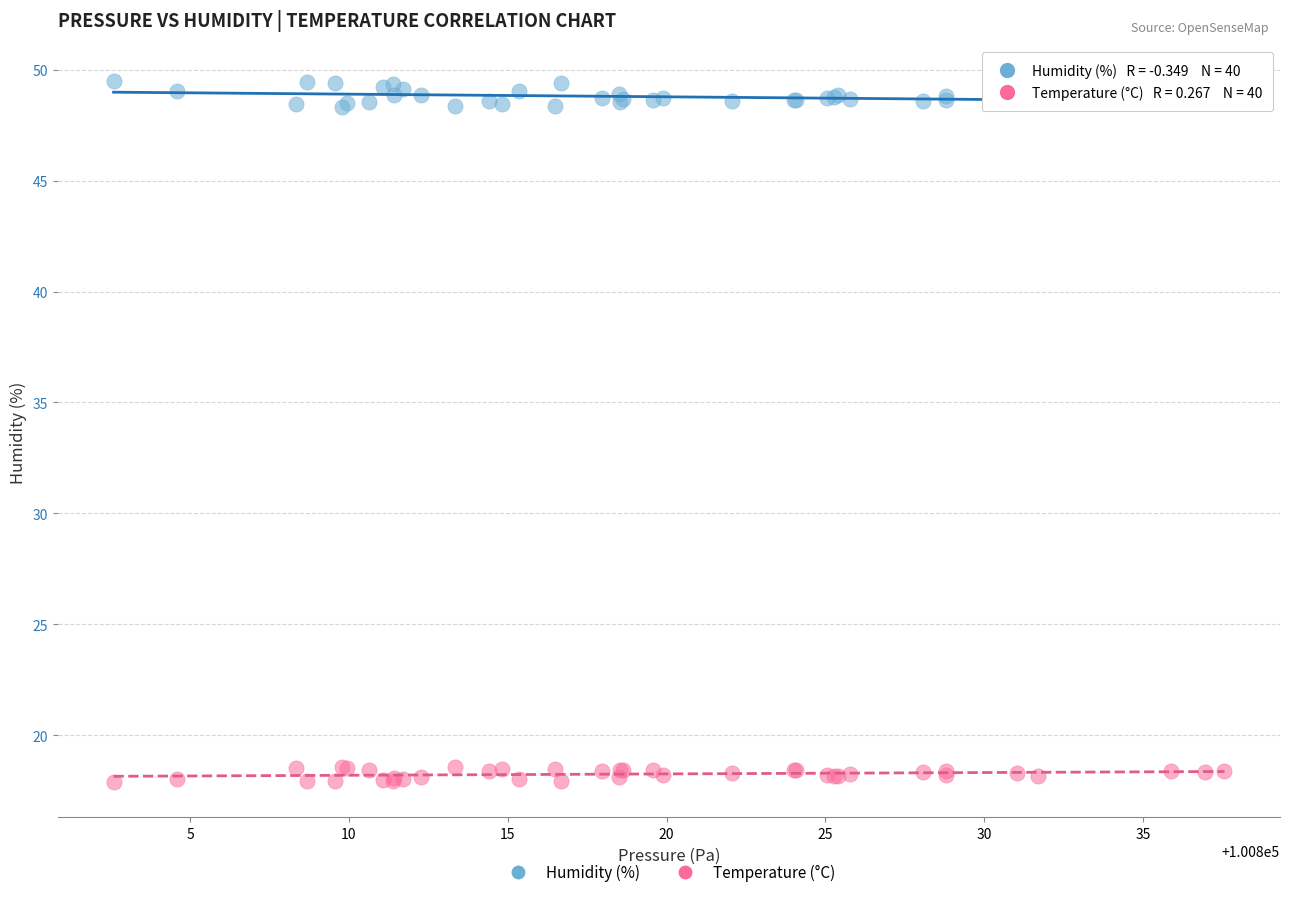

Which series reaches the minimum Y coordinate?

Temperature (°C)